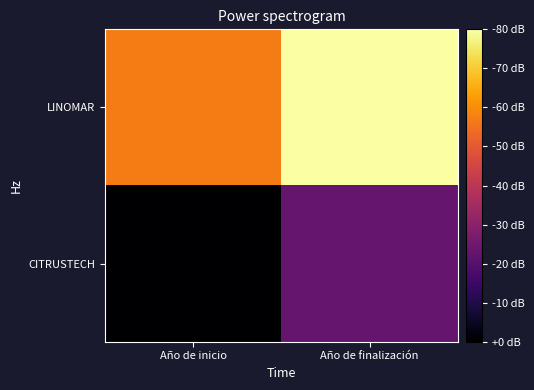

Reading left to right, transcribe all the data shown in this chart.

LINOMAR: Año de inicio=2024	Año de finalización=2026
CITRUSTECH: Año de inicio=2019	Año de finalización=2021